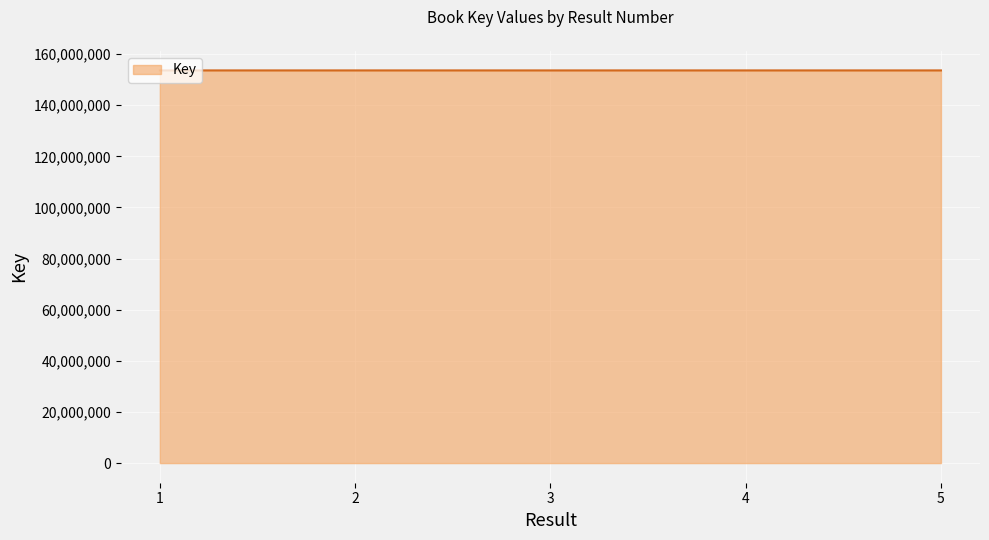

At which label does the data first exceed 153630461?

2